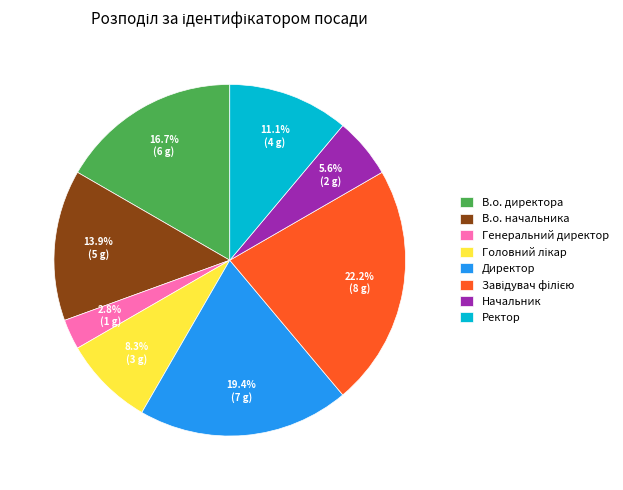

To the nearest percent, what is the average slice percentage?

12%